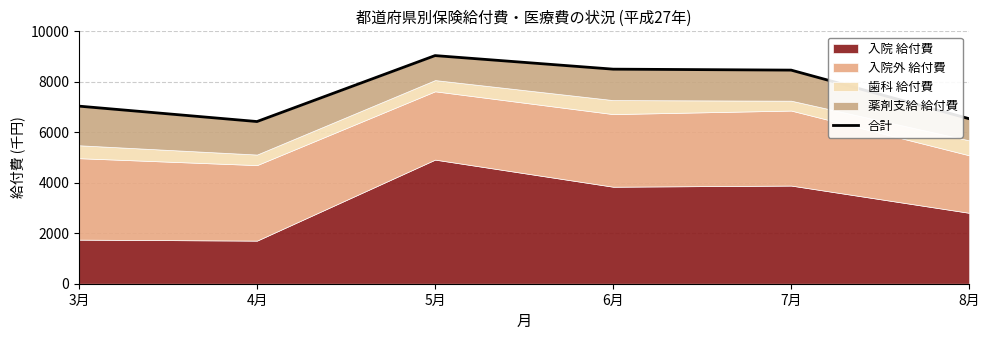

What is the difference between the maximum and minimum values?

2613.0